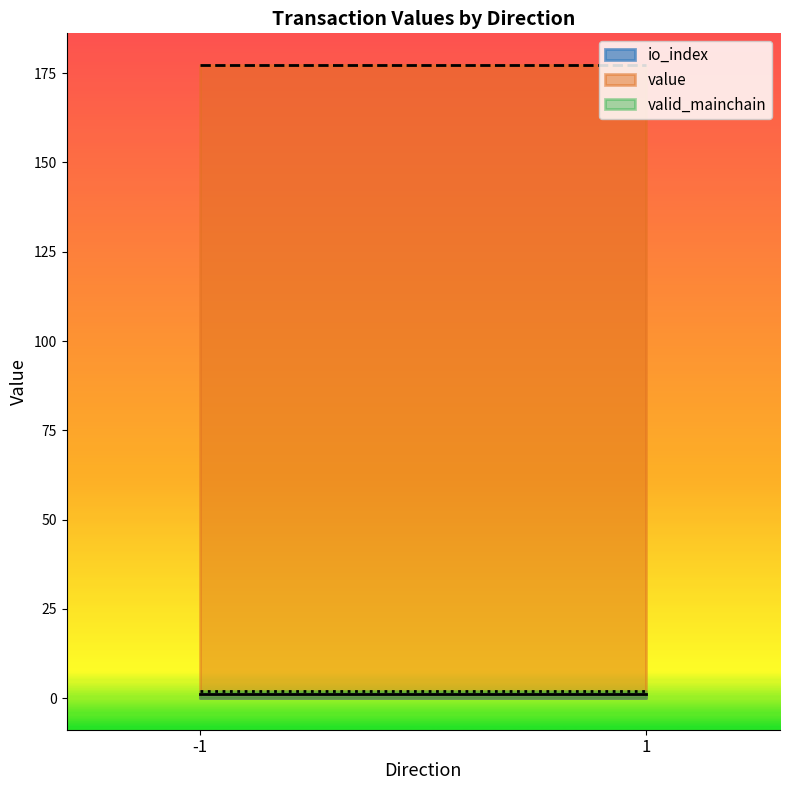

What is the highest value of the value series?

177.3